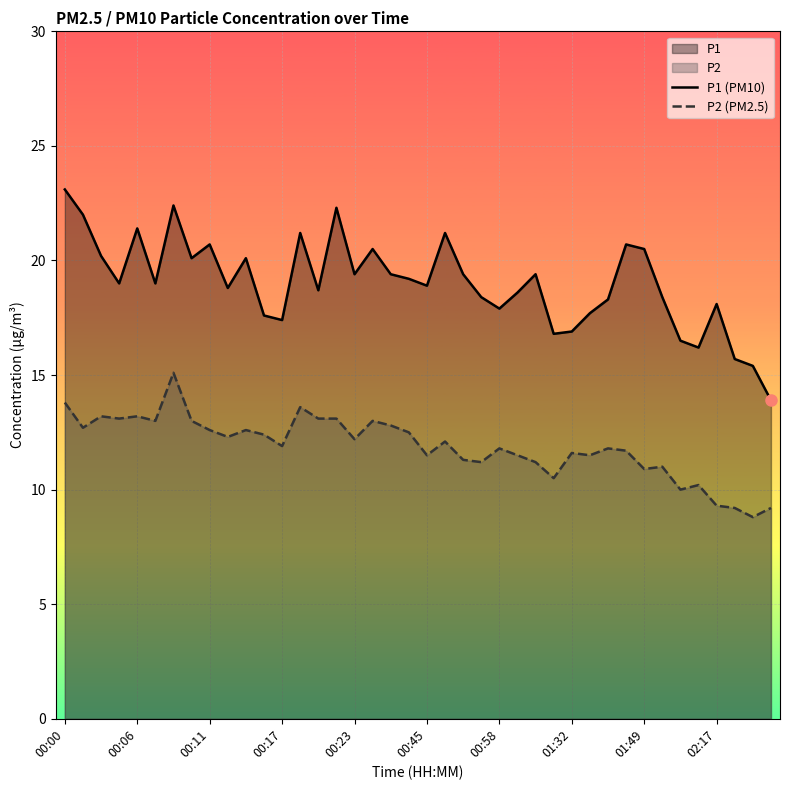

What is the difference between the maximum and minimum values in the P2 (PM2.5) series?

6.3